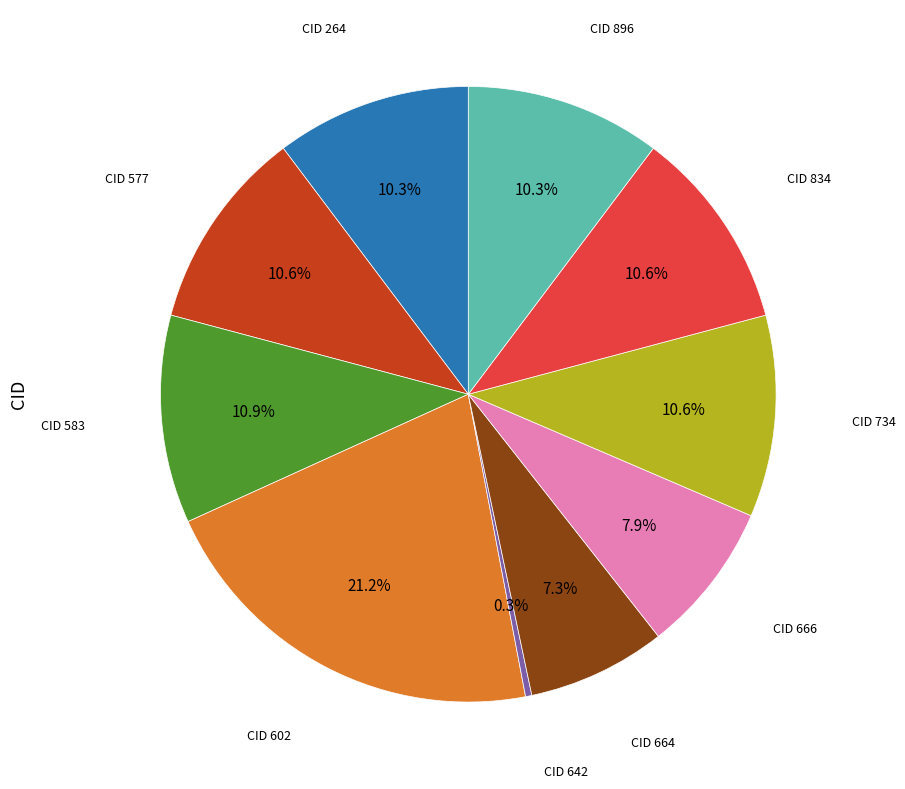

Is there any slice that represents more than half of the pie?

No